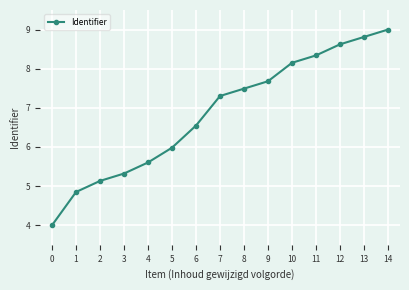

What is the greatest value displayed?

9.0